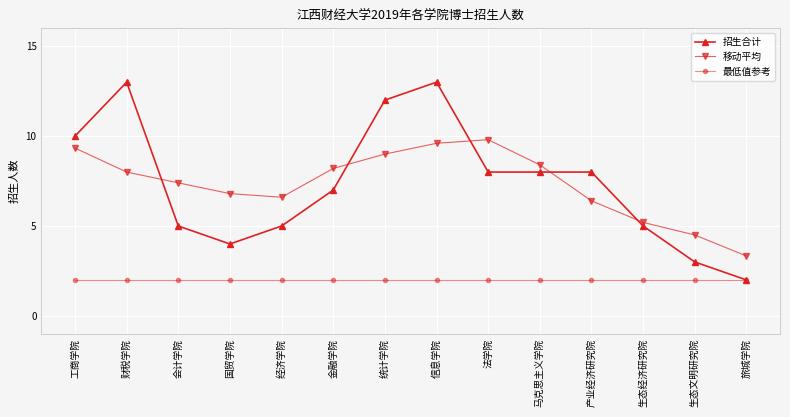

Which series has the widest spread of values?

招生合计